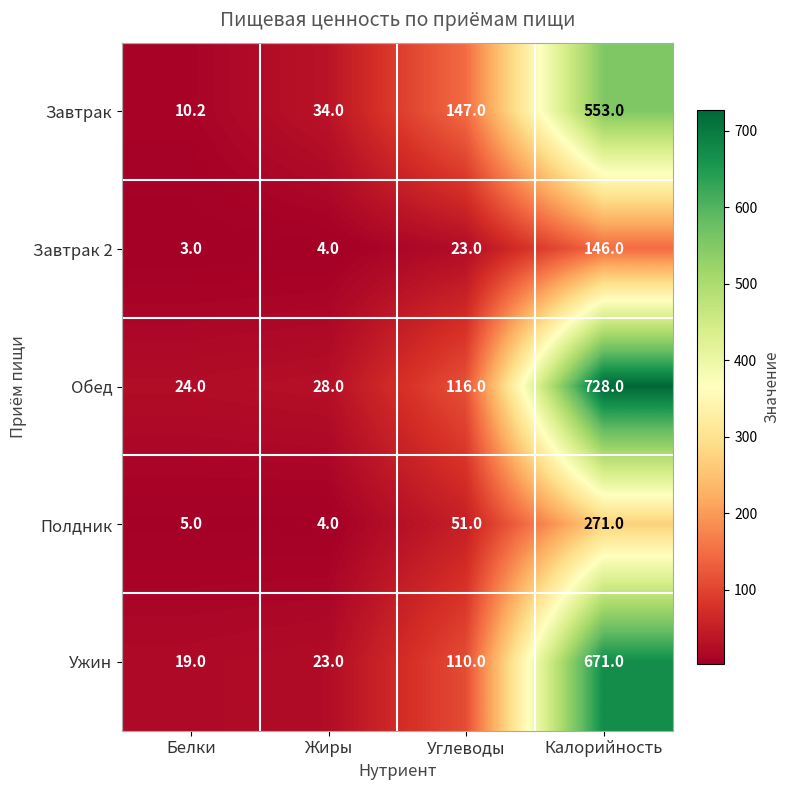

Rank the series by their maximum value, from highest to lowest.

Обед, Ужин, Завтрак, Полдник, Завтрак 2